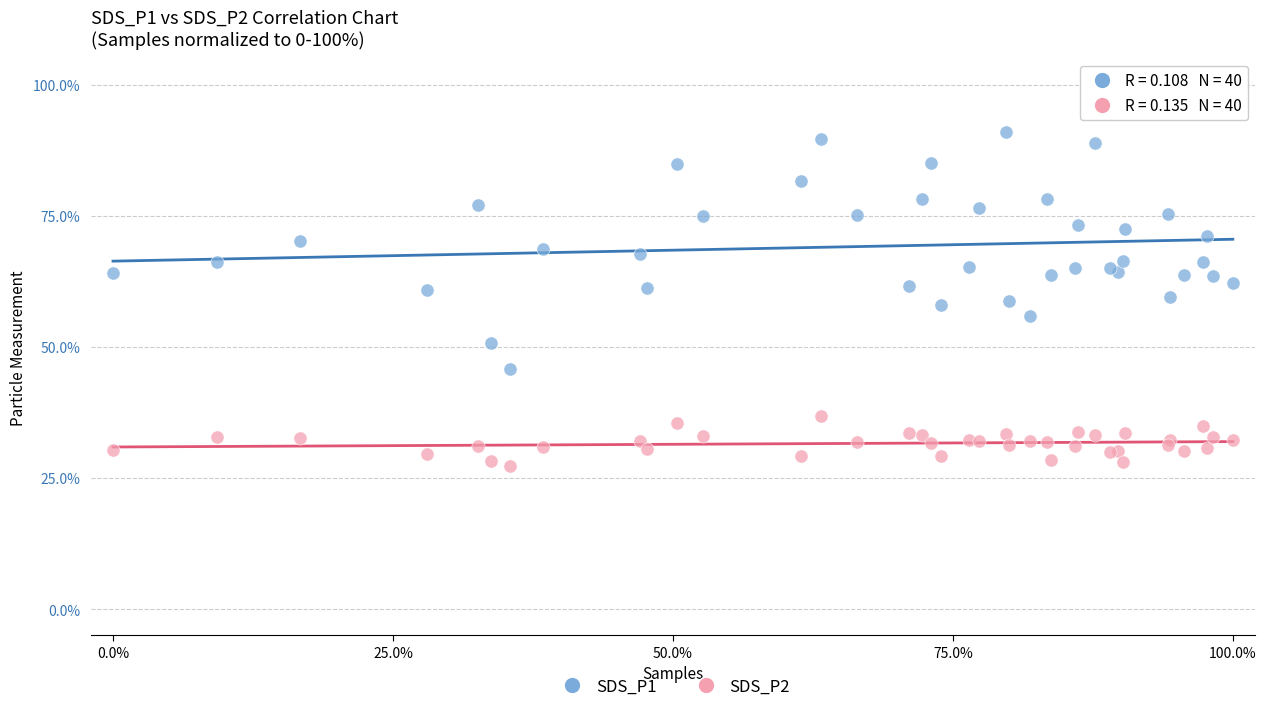

Which series reaches the maximum Y coordinate?

SDS_P1